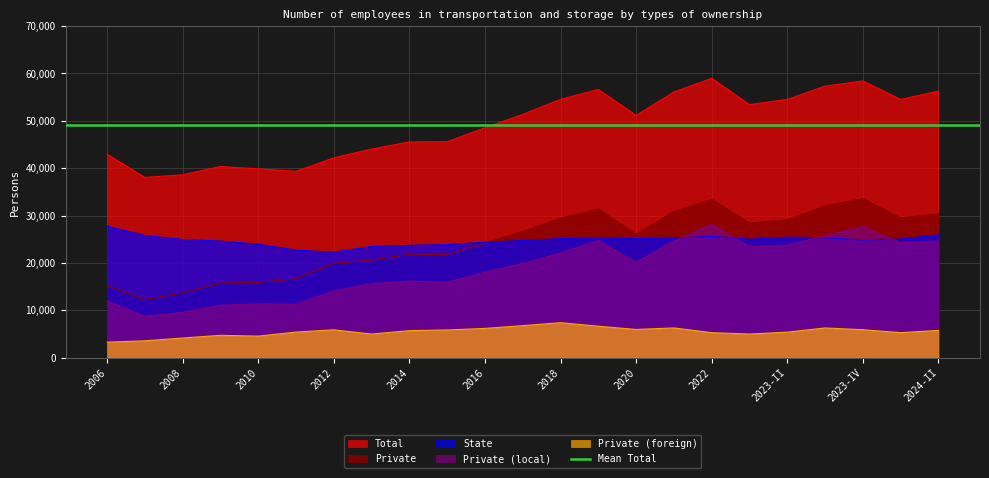

At how many categories does at least one series exceed 7795?

23